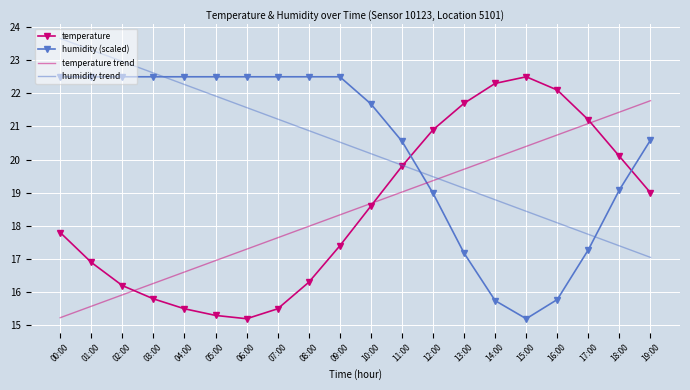

What position from the right is 15:00?

5